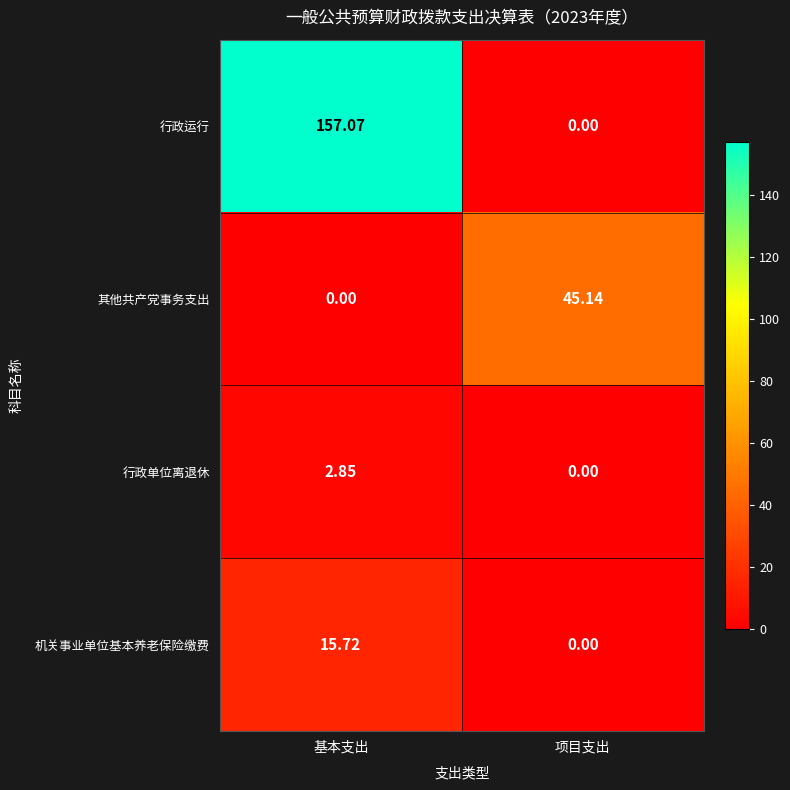

Is the value of 行政运行 at 基本支出 greater than the value of 机关事业单位基本养老保险缴费 at 项目支出?

Yes